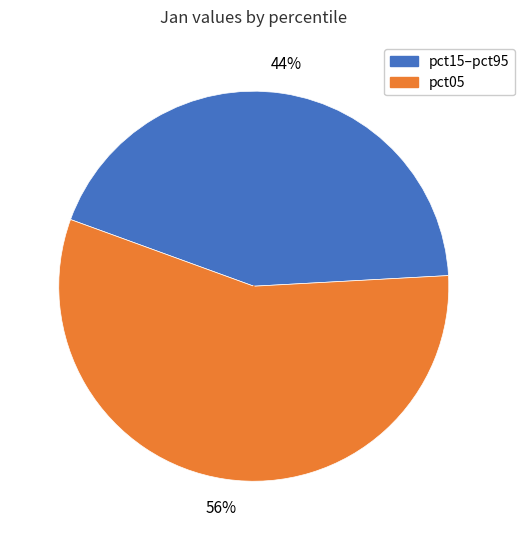

How many slices are in this pie chart?

2